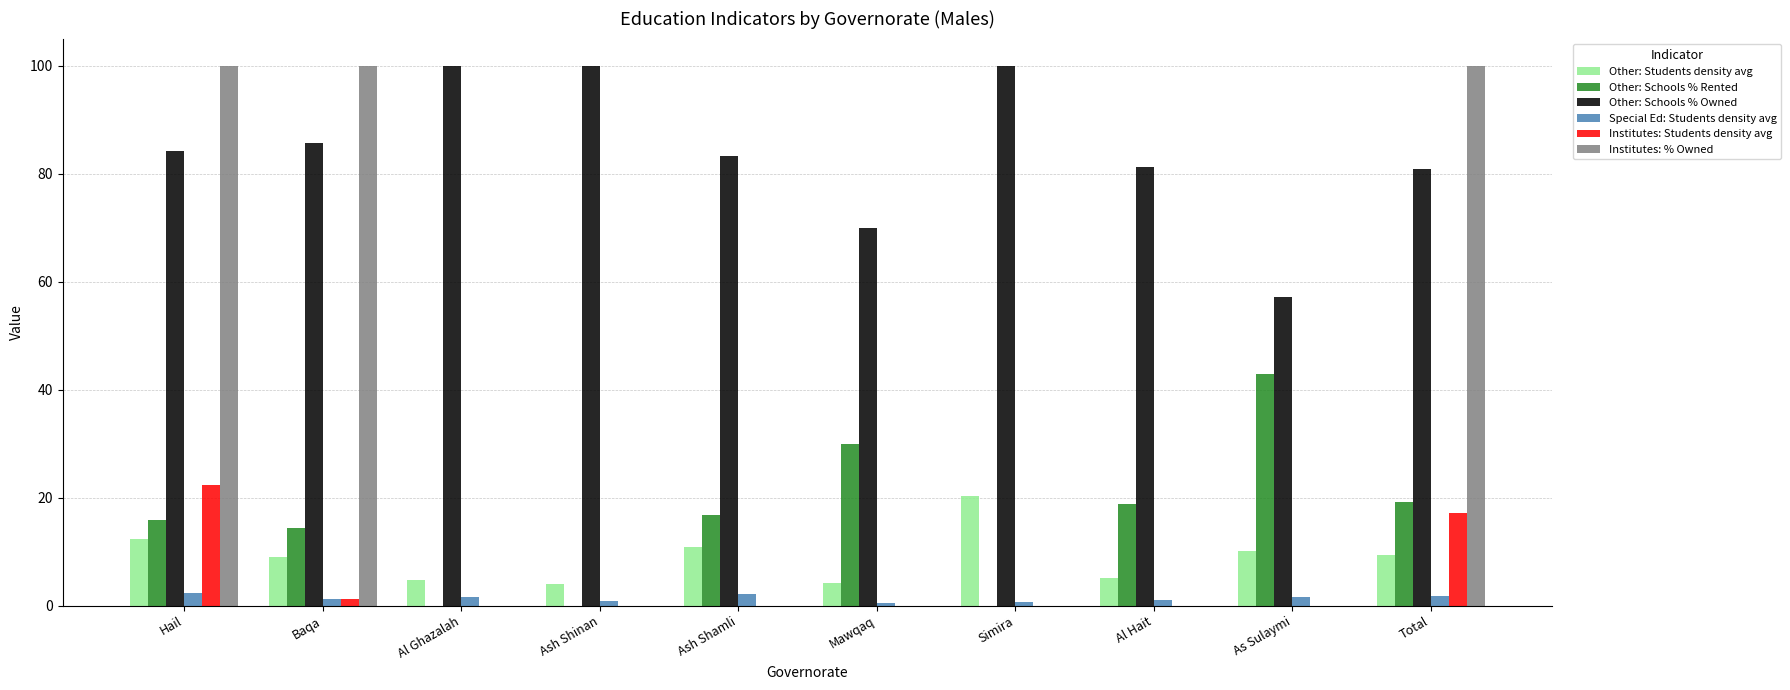

What is the greatest value displayed?

100.0